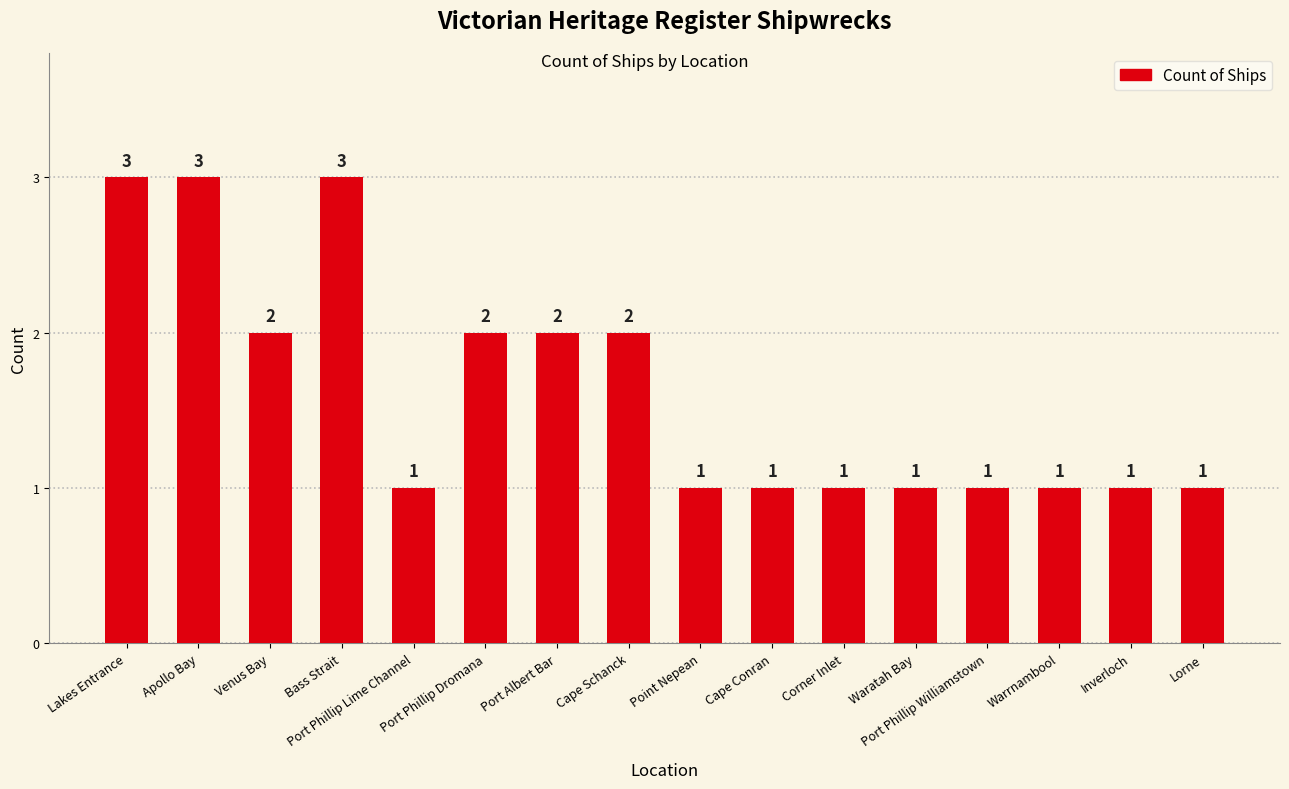

The chart shows a value of 2 at Venus Bay. True or false?

True